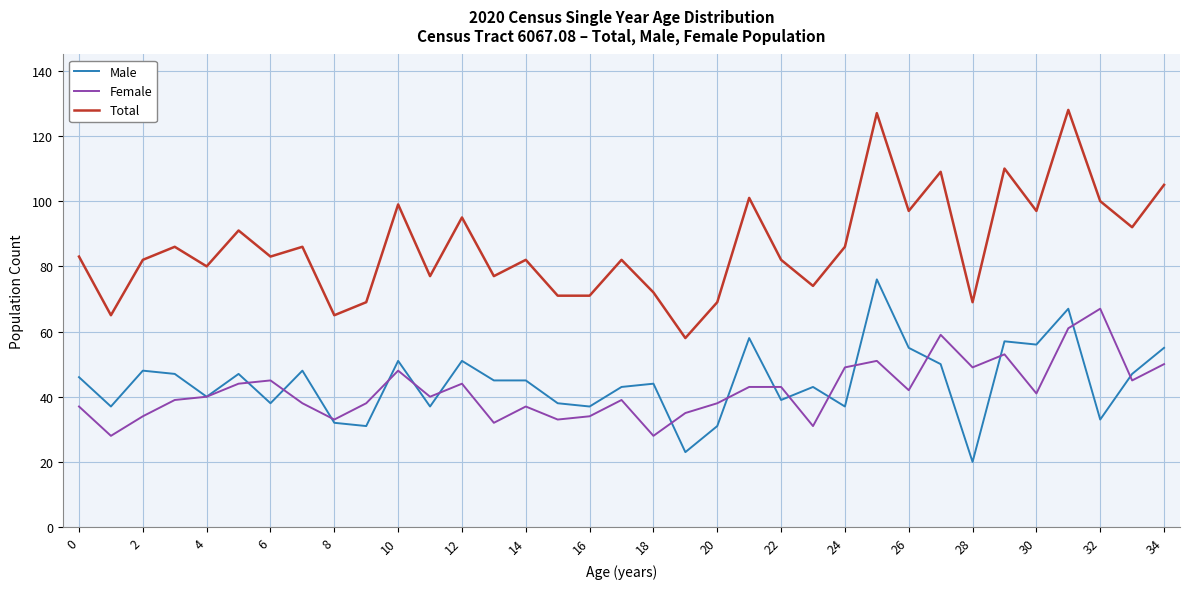

List the series in order of their peak value, lowest first.

Female, Male, Total